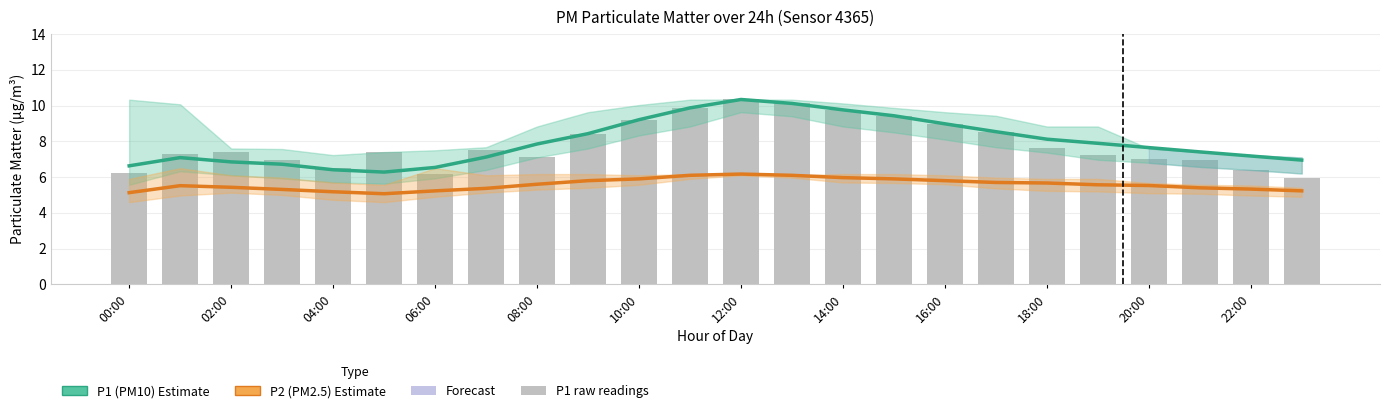

At 23, list the series in order from smallest to largest.

P2 (PM2.5) Estimate, P1 raw readings, P1 (PM10) Estimate